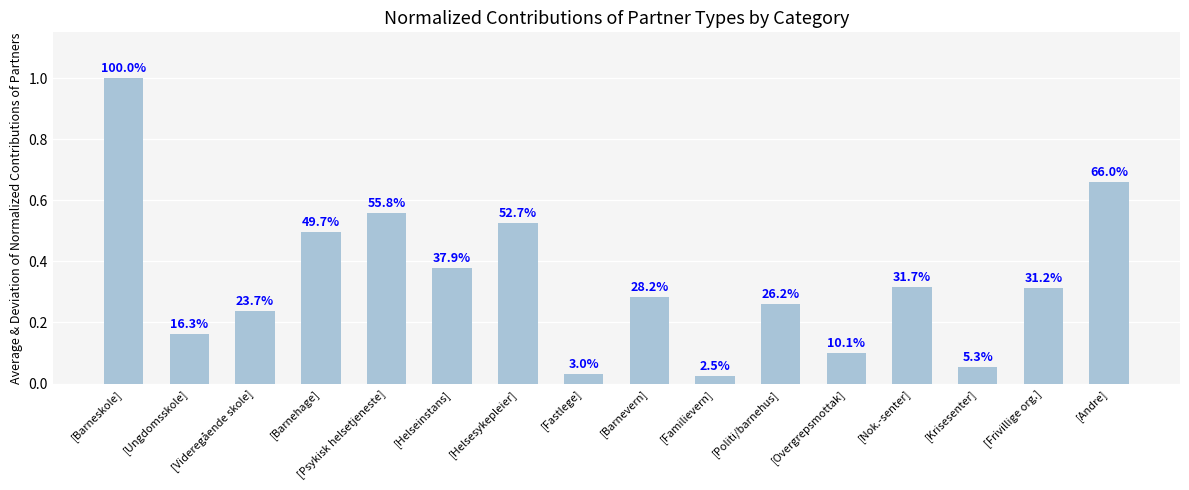

What is the label of the 1st bar from the right?

[Andre]